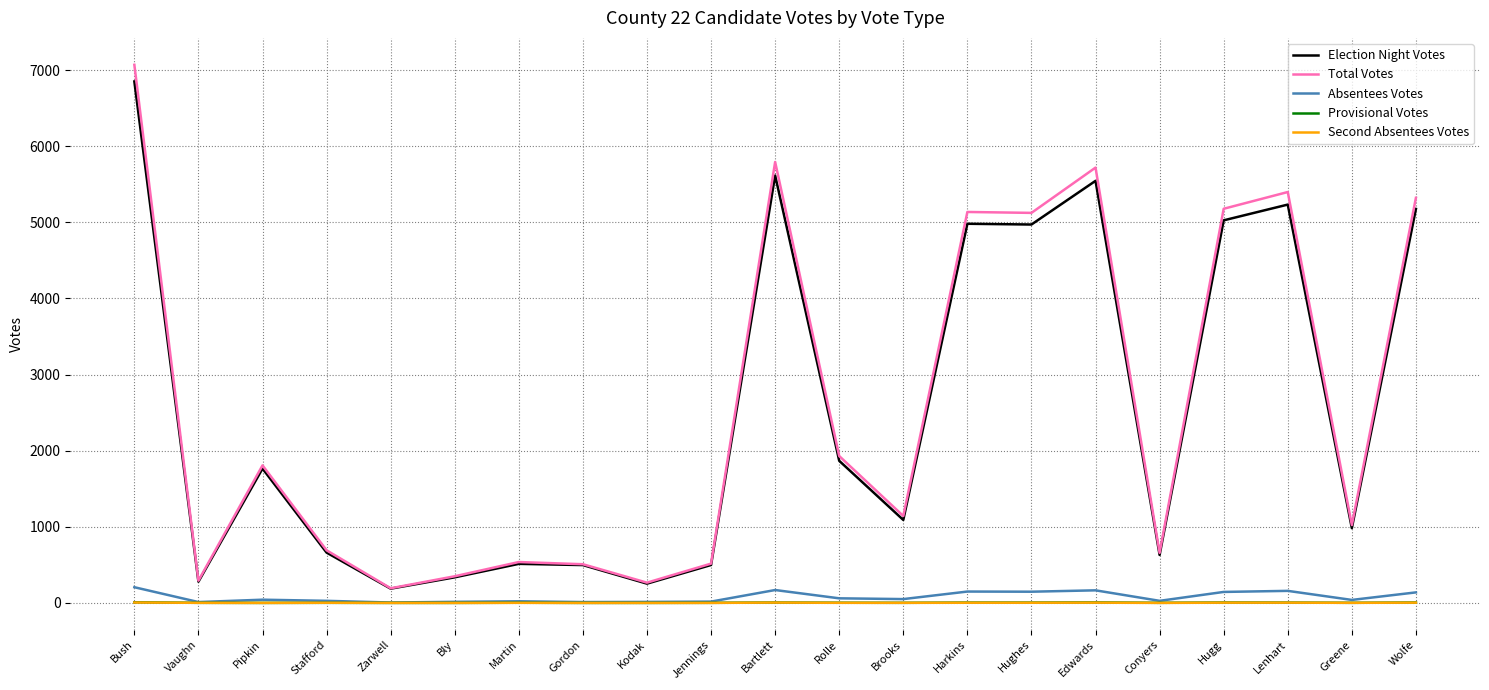

What is the average value of the Second Absentees Votes series?

2